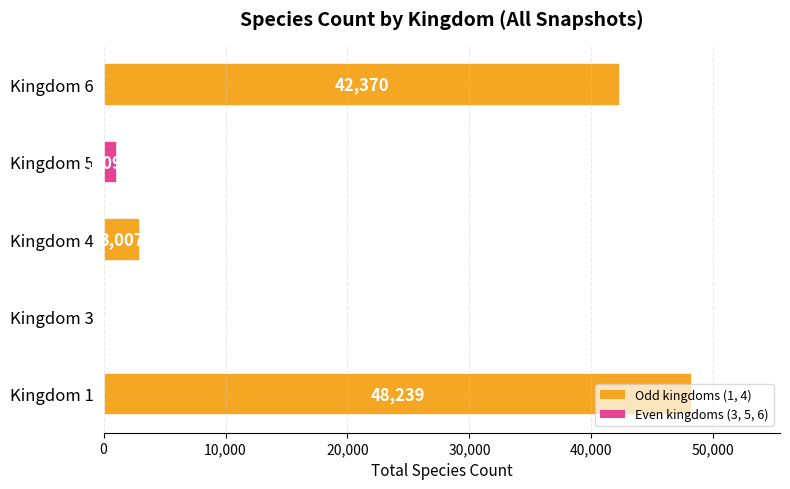

What is the greatest value displayed?

48239